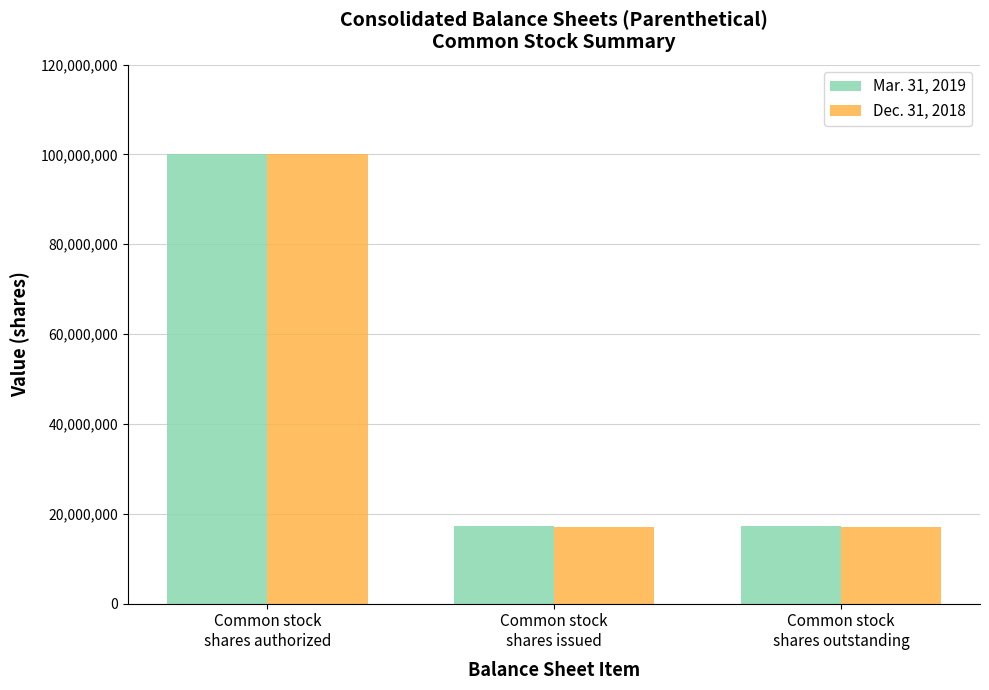

Does the chart contain any negative values?

No